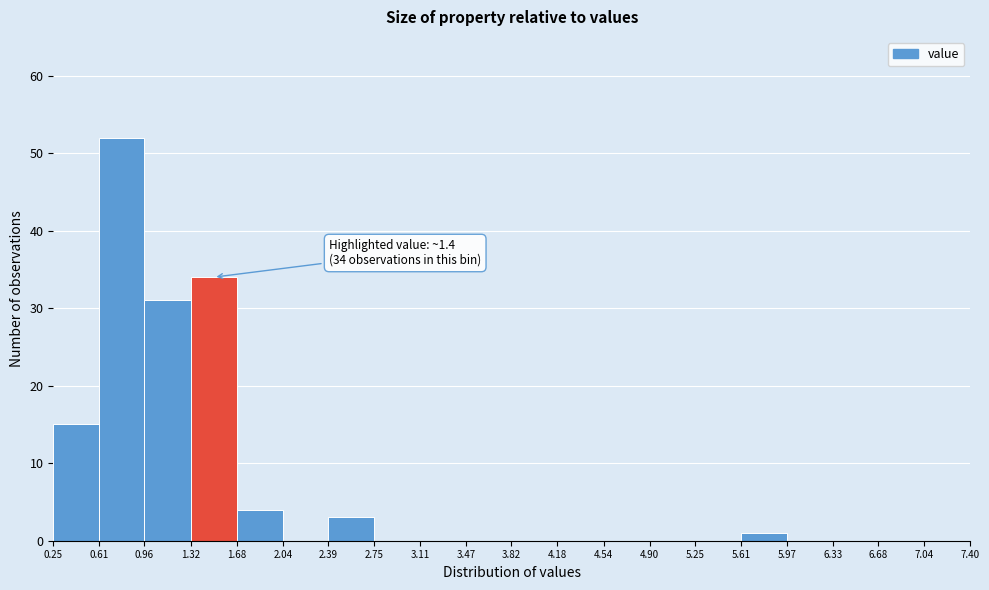

Over which range of the x-axis is the bar tallest?

0.61 to 0.96